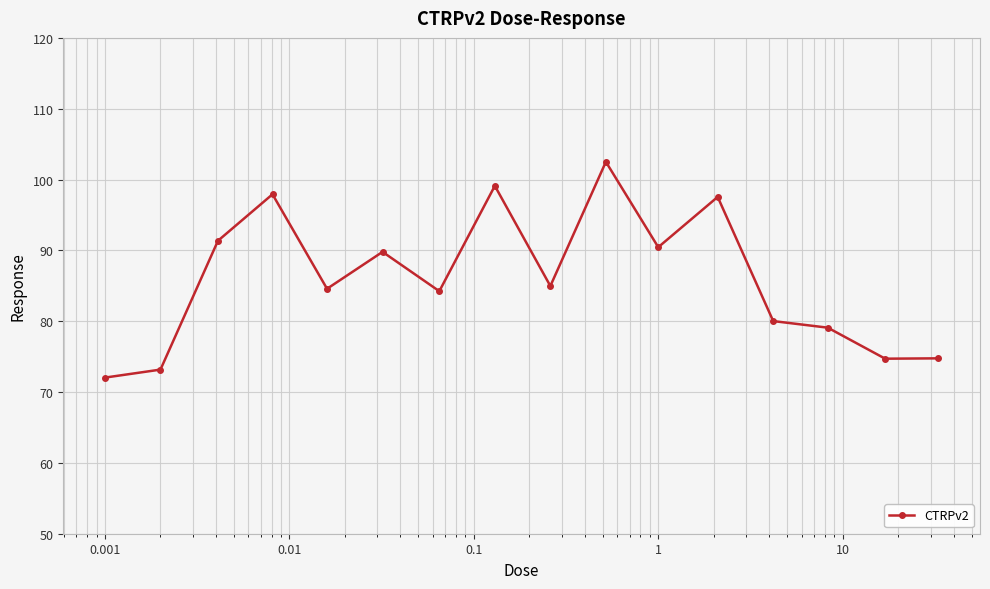

True or false: the data has more than 1 interior local peaks.

True